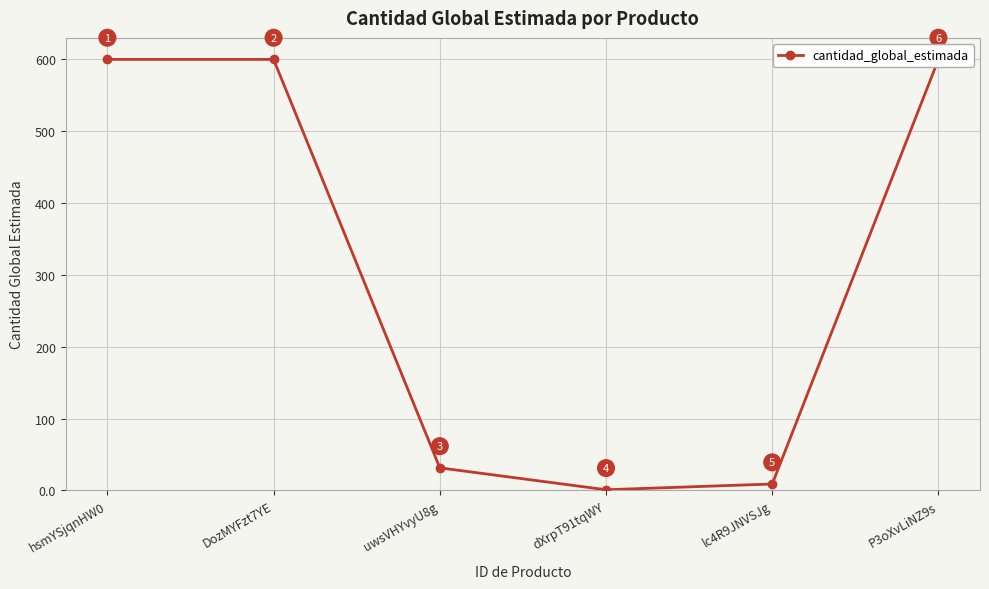

Approximately how many times larger is the value at P3oXvLiNZ9s compared to uwsVHYvyU8g?

19.0